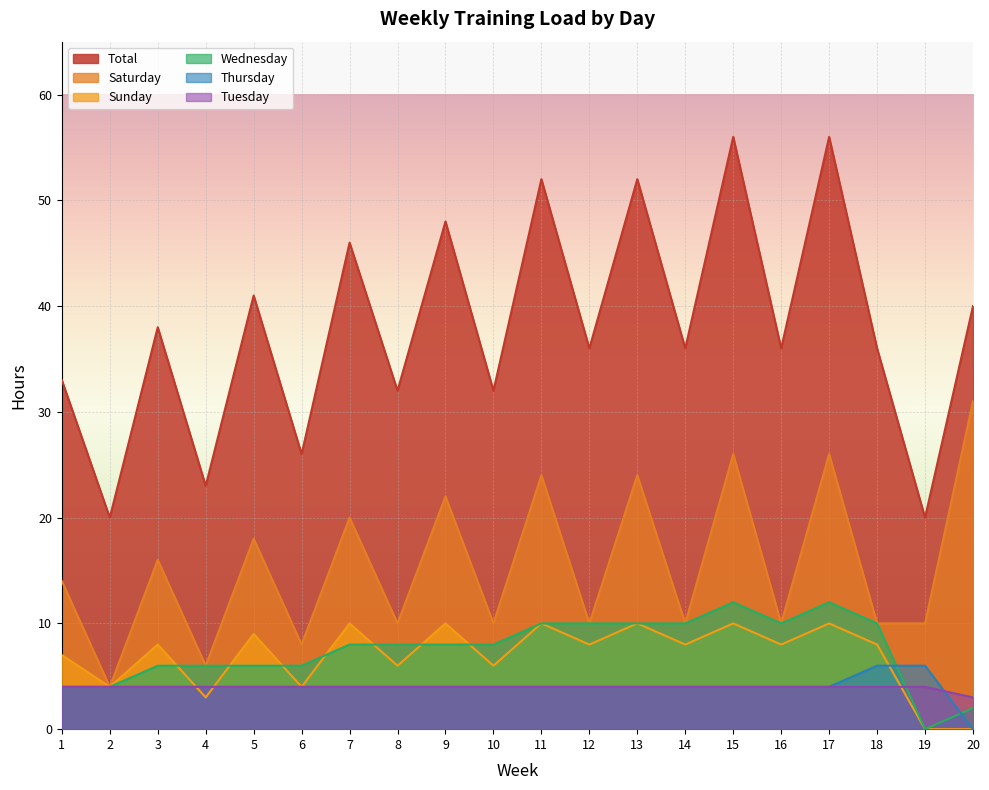

Rank the series by their maximum value, from highest to lowest.

Total, Saturday, Wednesday, Sunday, Thursday, Tuesday